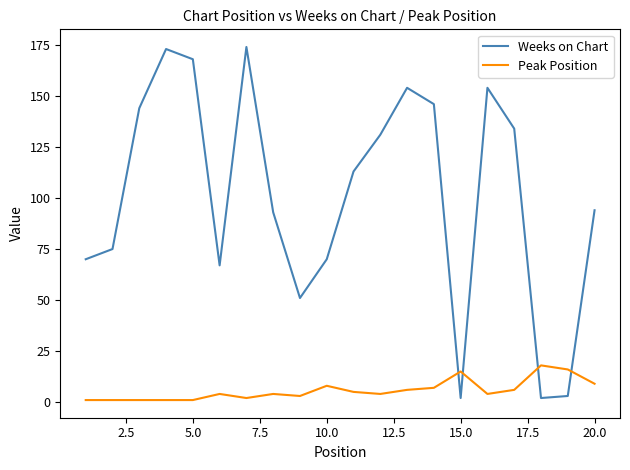

True or false: Peak Position and Weeks on Chart intersect in this chart.

True